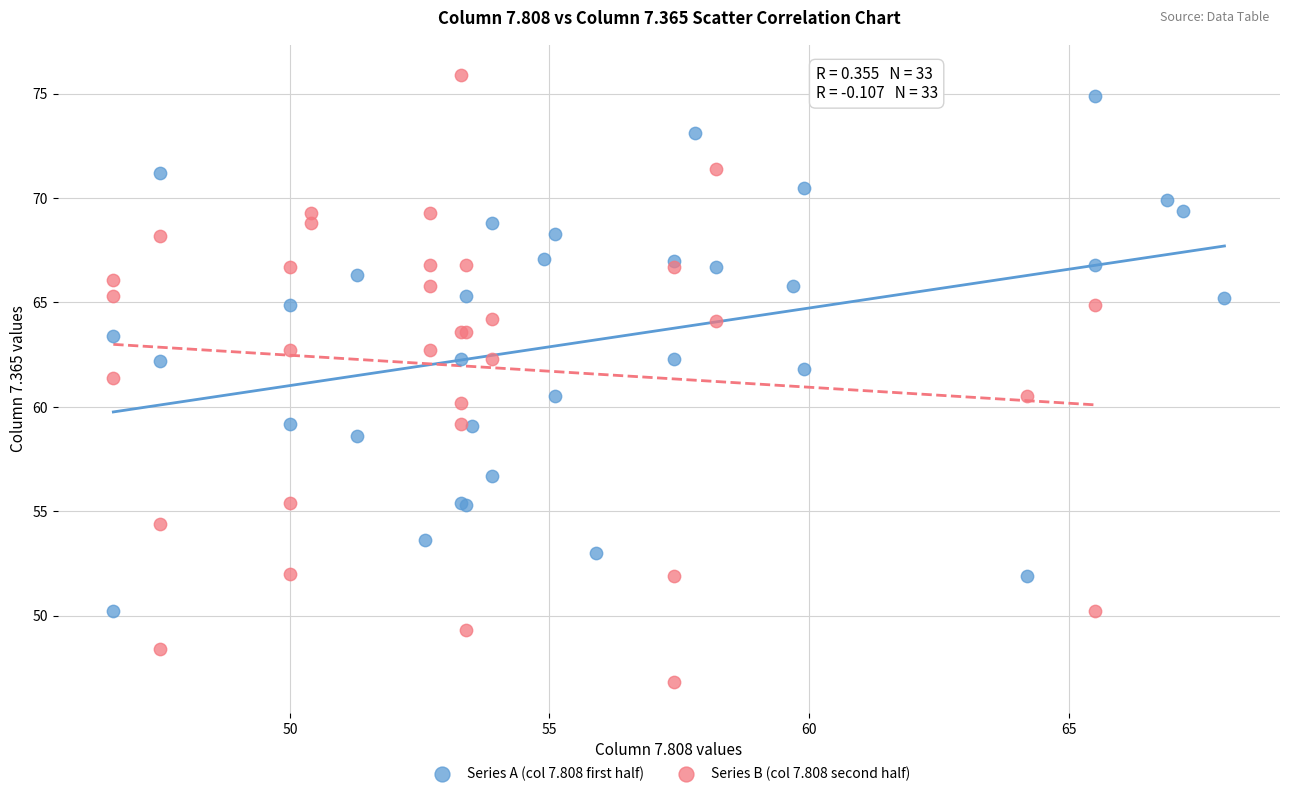

Which series has the largest Y range (max minus min)?

Series B (col 7.808 second half)